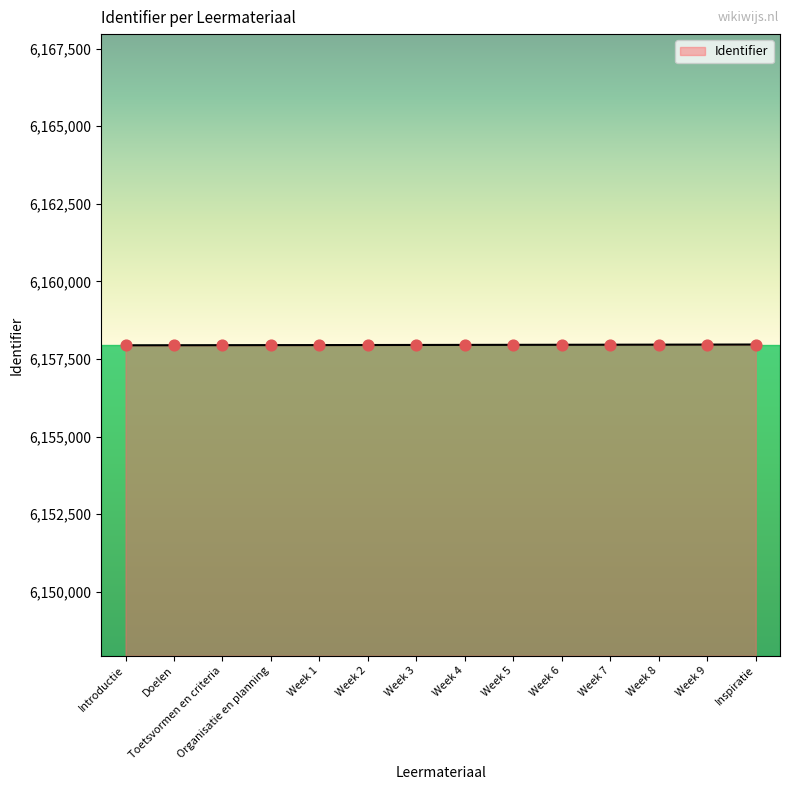

Between Week 4 and Week 2, which is larger?

Week 4